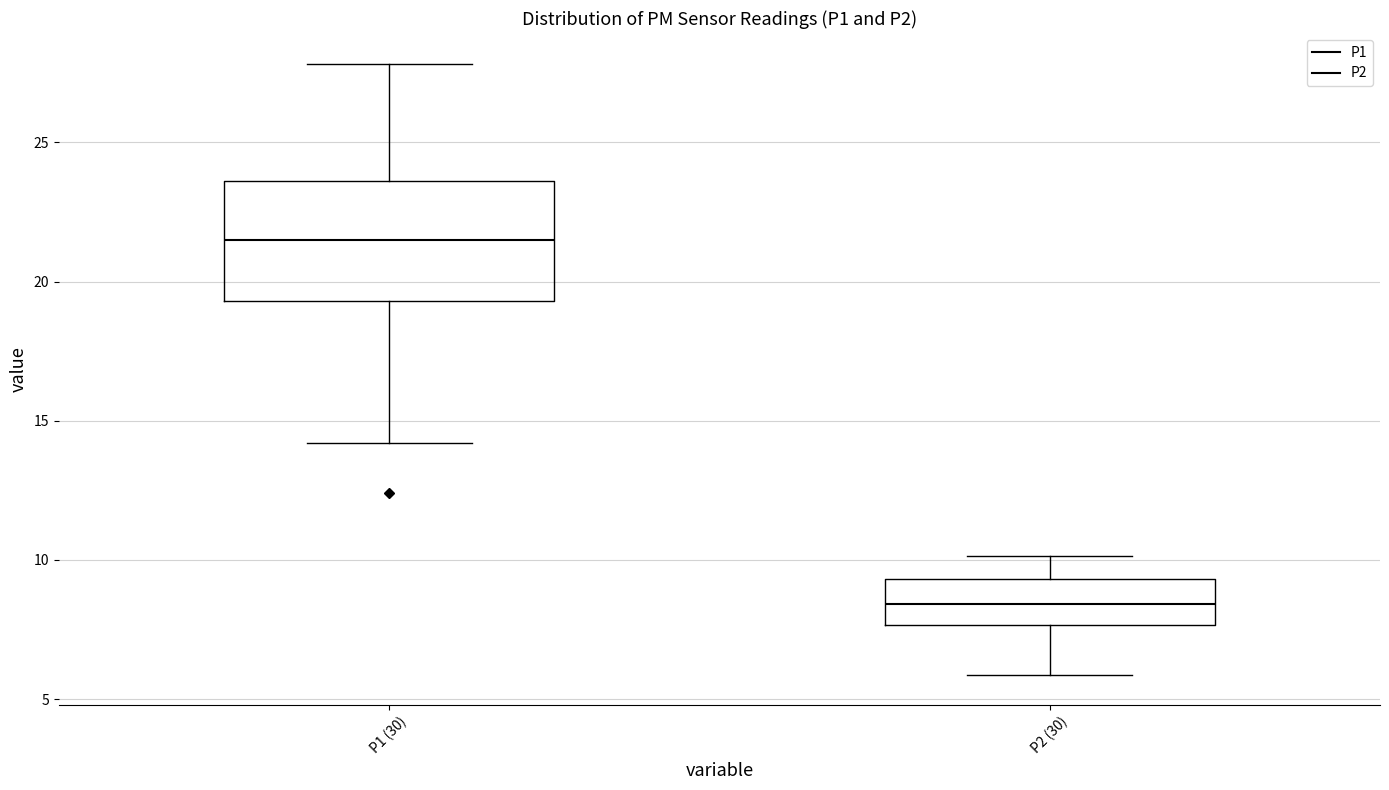

Reading left to right, transcribe this box plot: for each box, give where its median line is, the range the box spans, and where its two whiskers end, as read against the y-axis. The values are not printed on the chart, so give them approximately, as read against the axis.

P1 (30): median 21.5, box 19.5 to 23.5, whiskers 14.0 to 28.0
P2 (30): median 8.5, box 7.5 to 9.5, whiskers 6.0 to 10.0